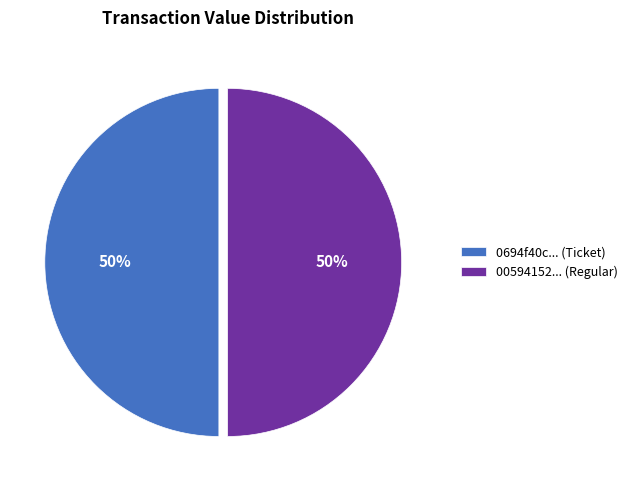

To the nearest percent, what is the average slice percentage?

50%